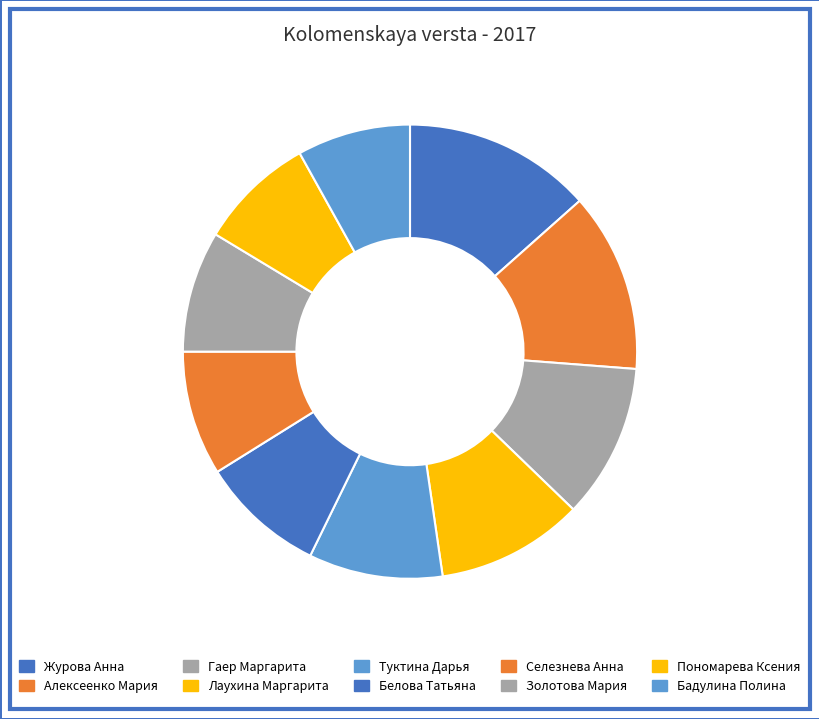

Does any single category account for the majority?

No